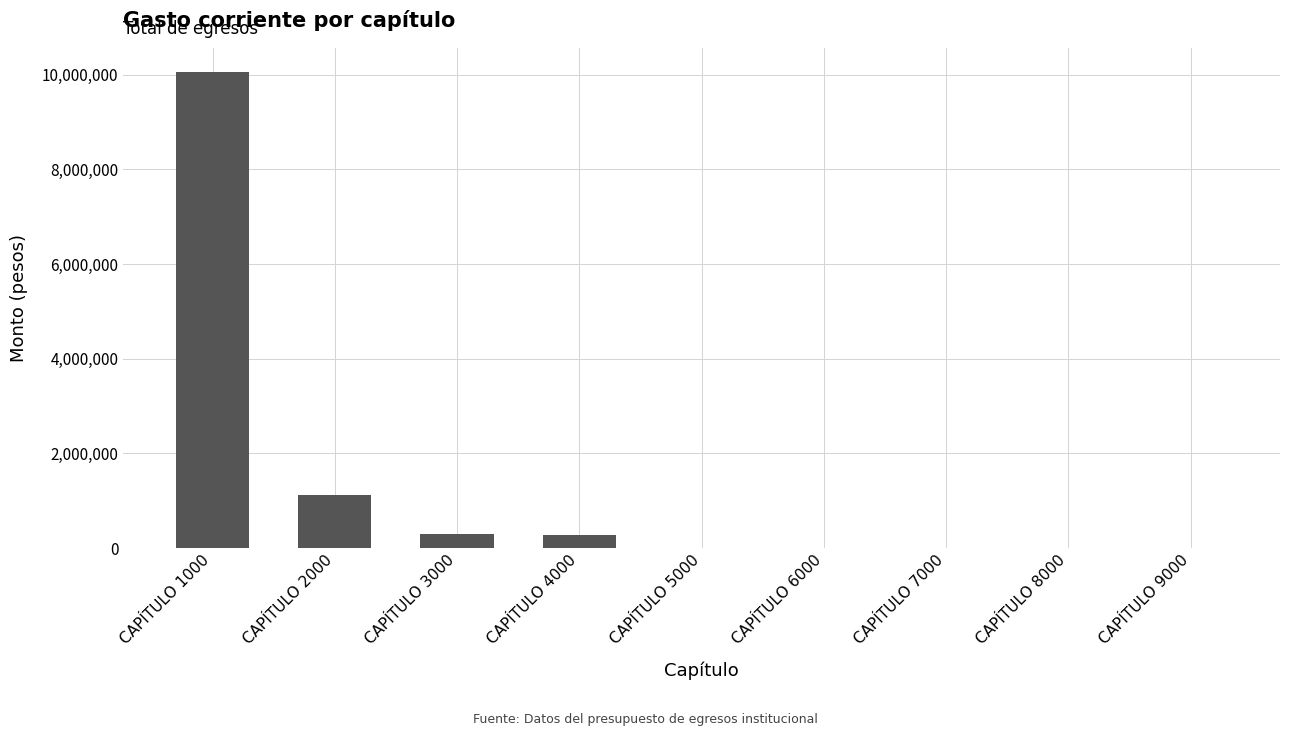

What is the maximum value shown in the chart?

10066501